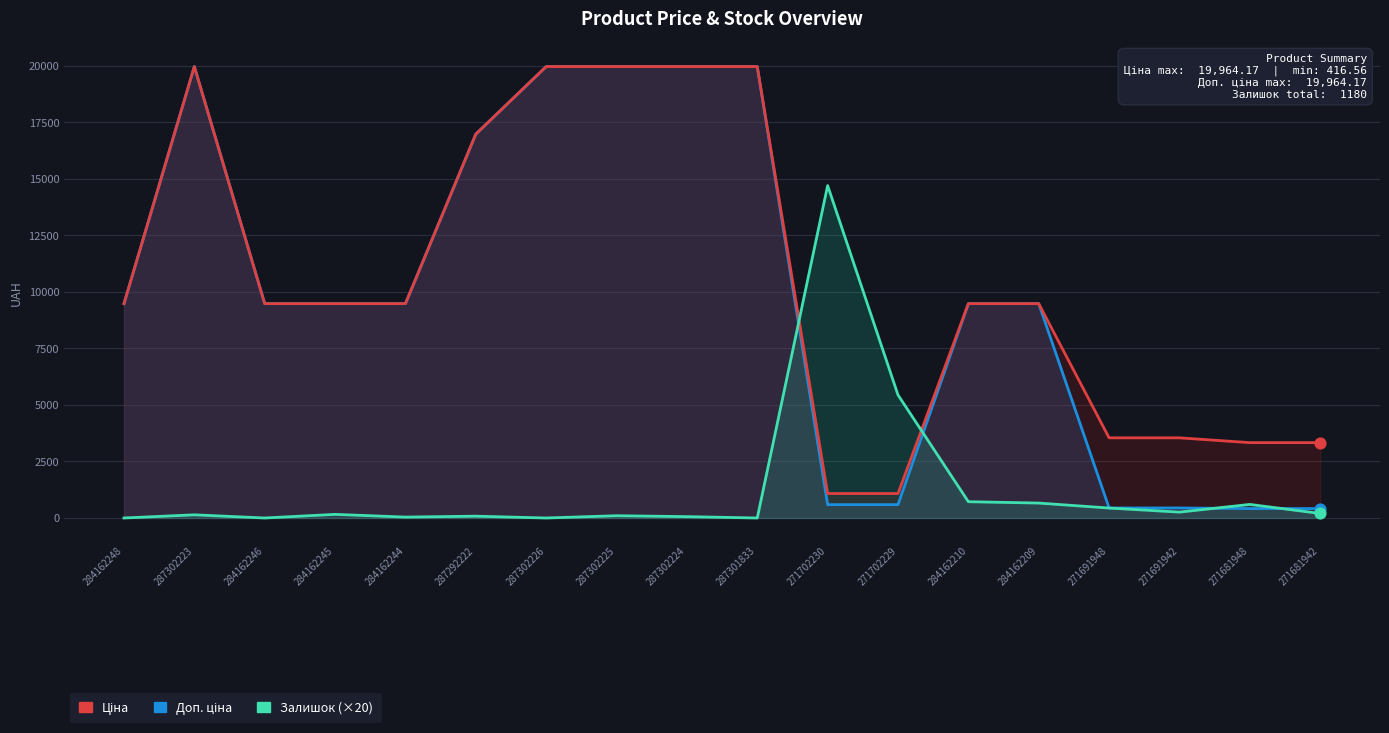

Is the value of Ціна at 271702229 greater than the value of Залишок (×20) at 287302225?

Yes